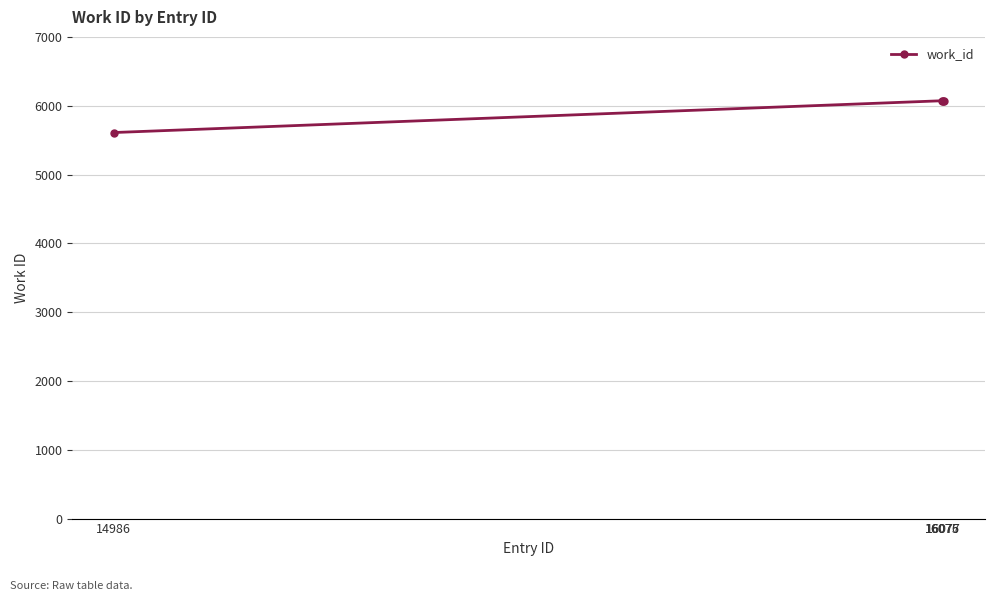

Does the chart display data point markers on the line(s)?

Yes